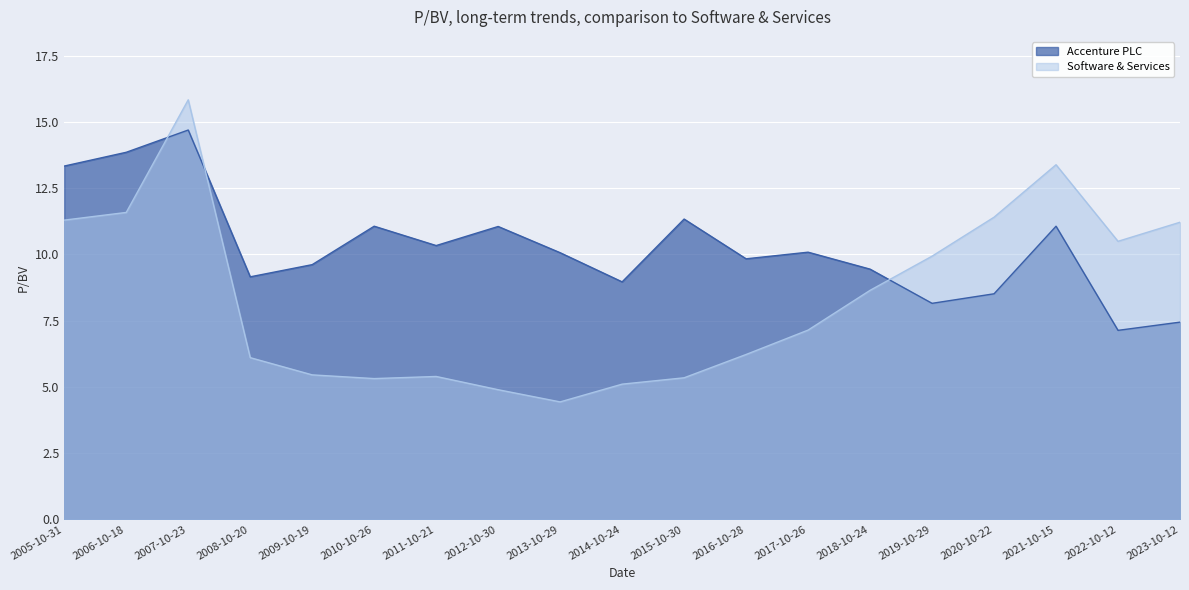

What is the approximate value of Software & Services at 2020-10-22?

11.4